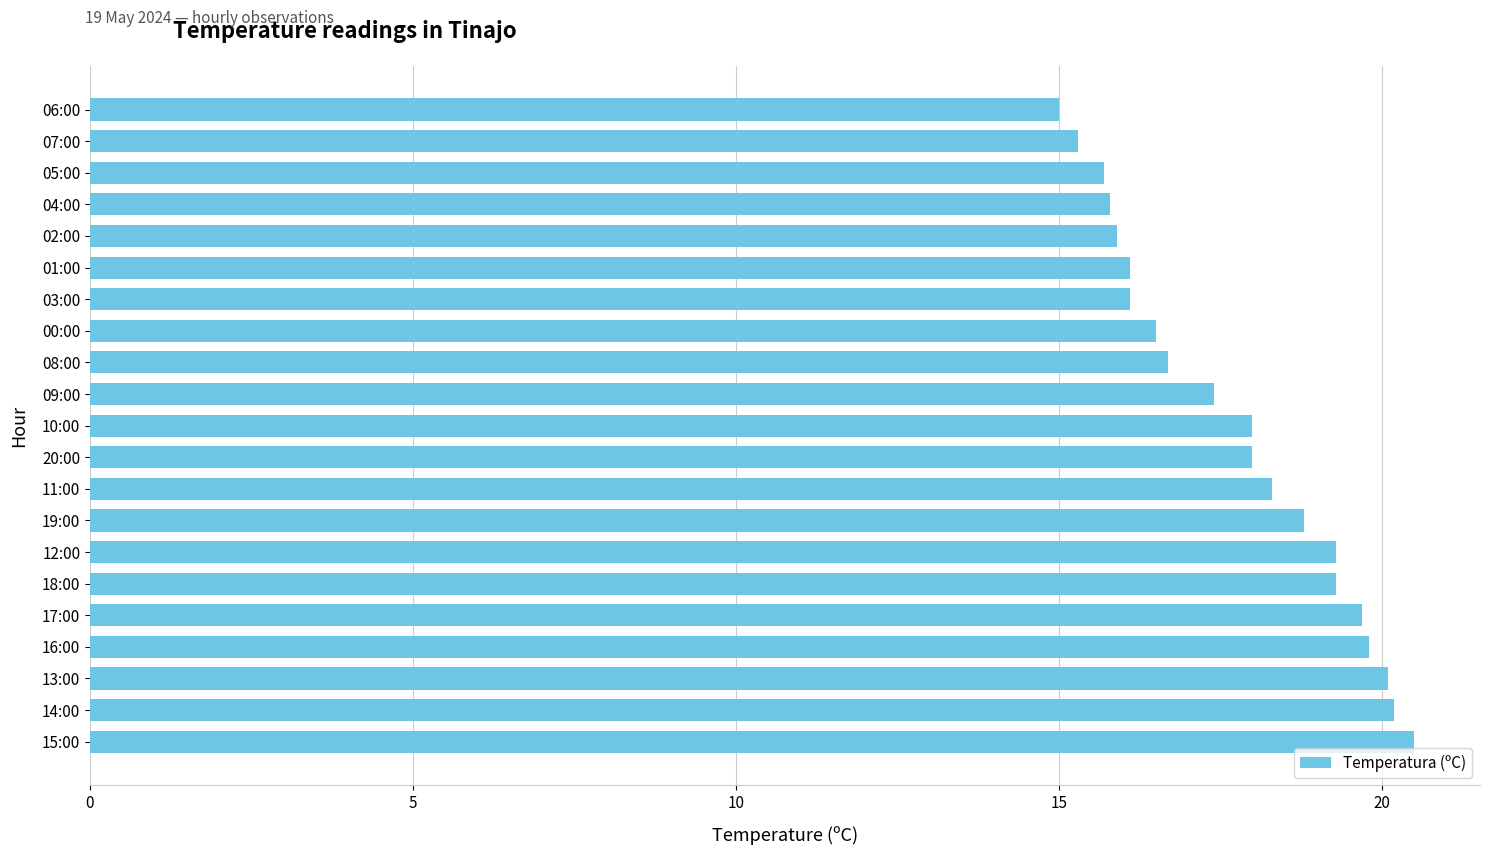

What is the greatest value displayed?

20.5